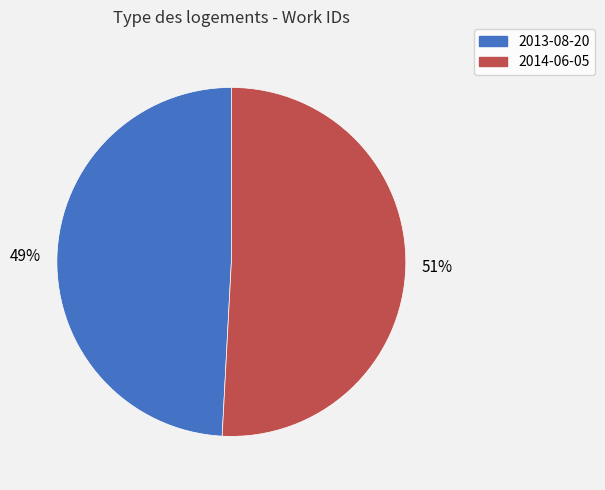

To the nearest percent, what is the difference between the largest and smallest slice percentages?

2%